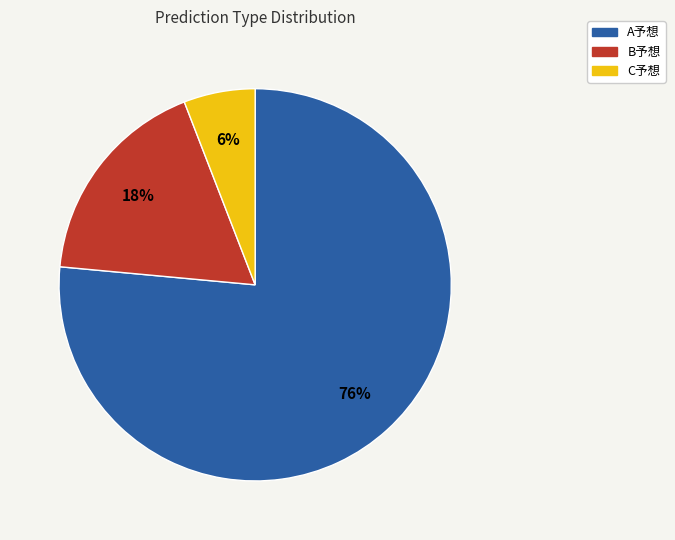

Is A予想 the majority of the pie?

Yes